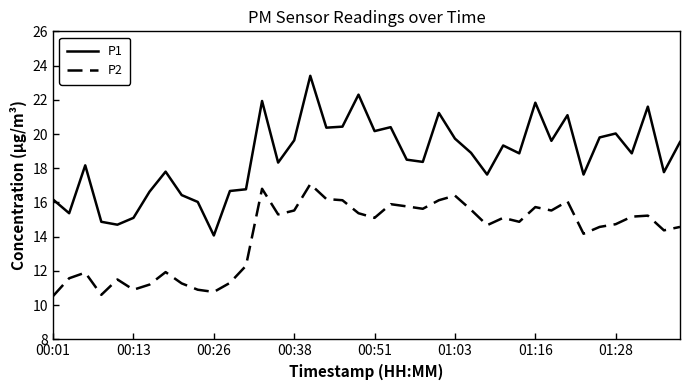

Which series has the widest spread of values?

P1